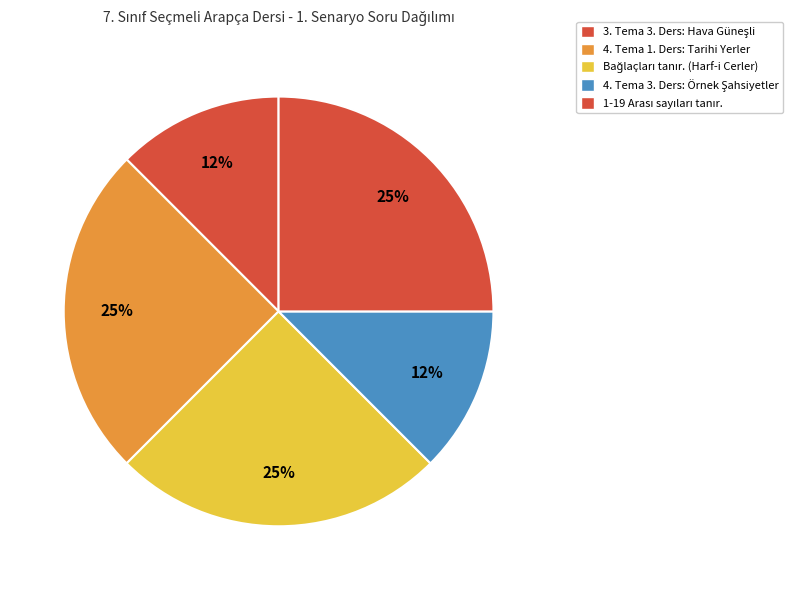

How many slices are in this pie chart?

5